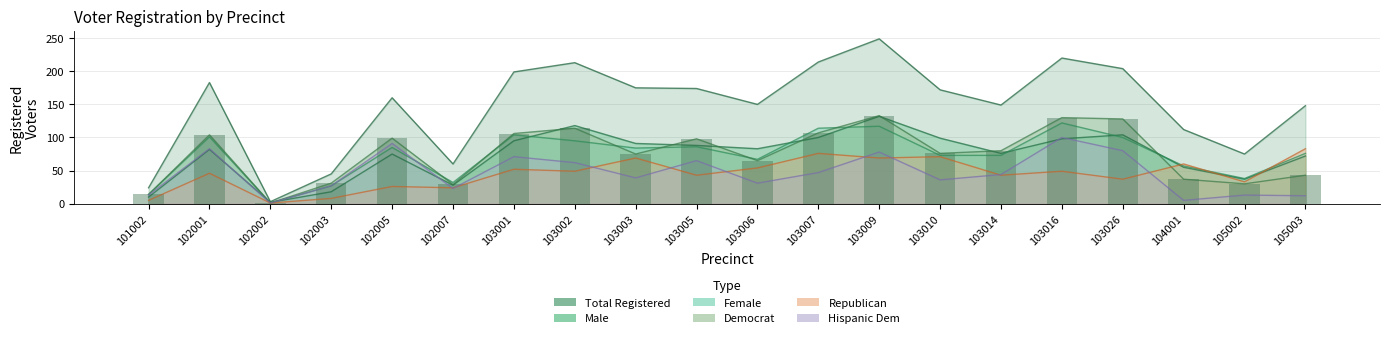

Which series changed the most between 103009 and 103026?

totreg_r